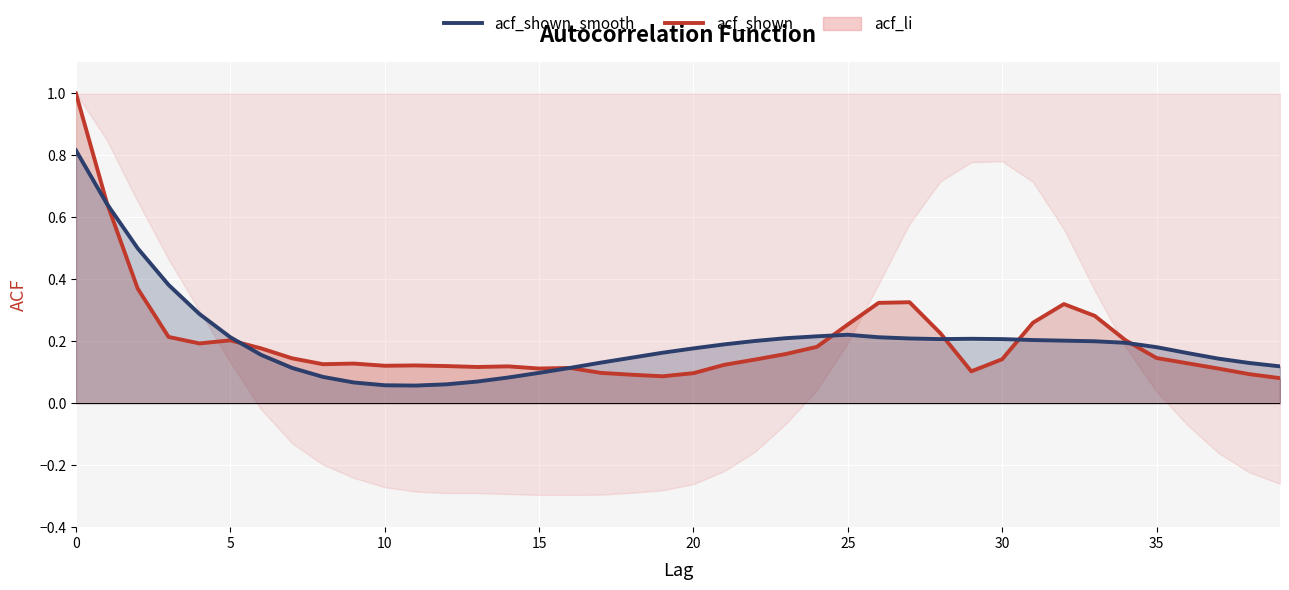

Between 20 and 36, which is larger?

20